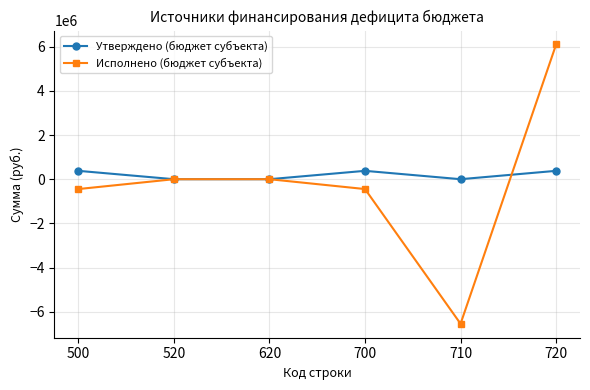

Count the Утверждено (бюджет субъекта) values in the range 0 to 378800.

6